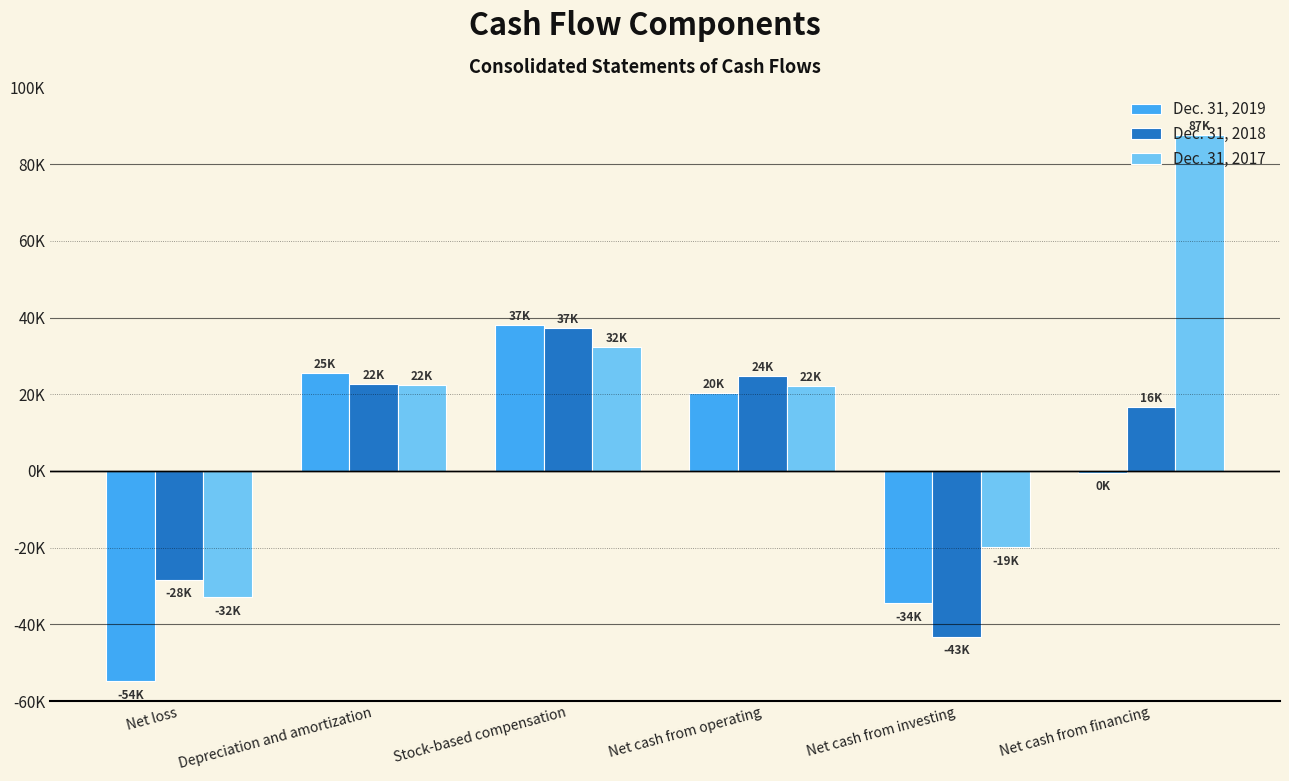

What is the label of the 1st bar from the right?

Net cash from financing